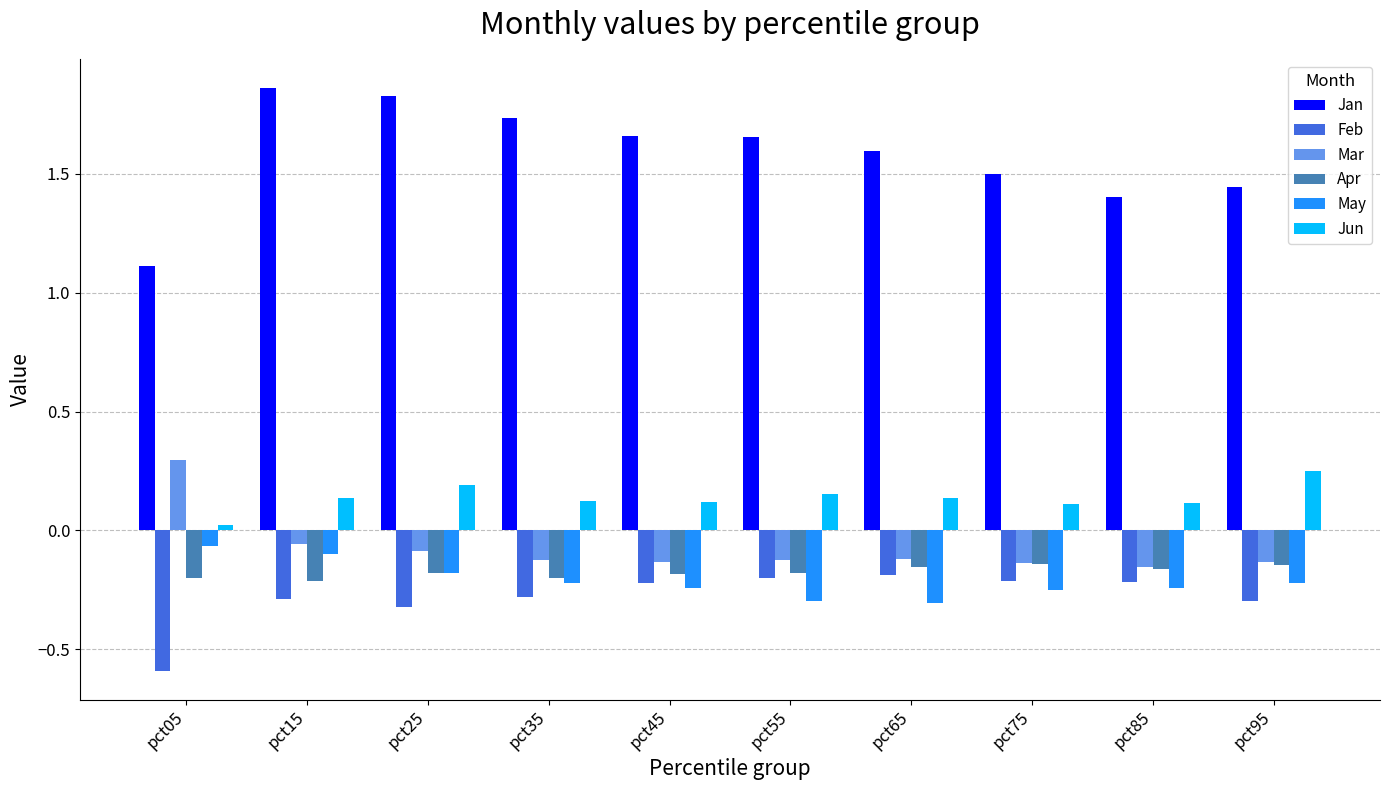

Which series has the largest total across all categories?

Jan